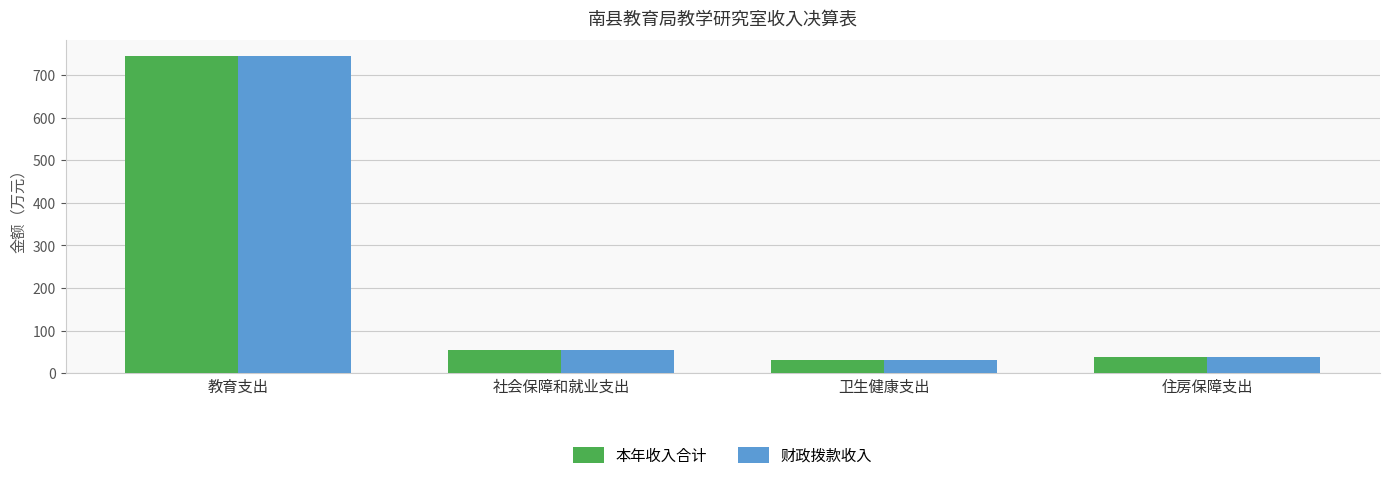

The 本年收入合计 series shows 481.9 at 教育支出. True or false?

False